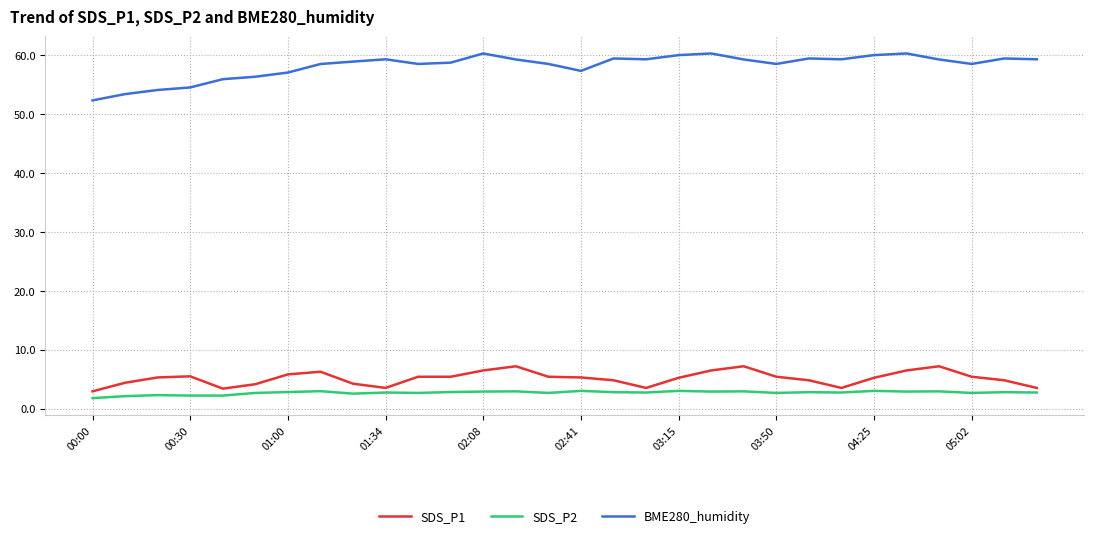

Count the number of data series in this chart.

3